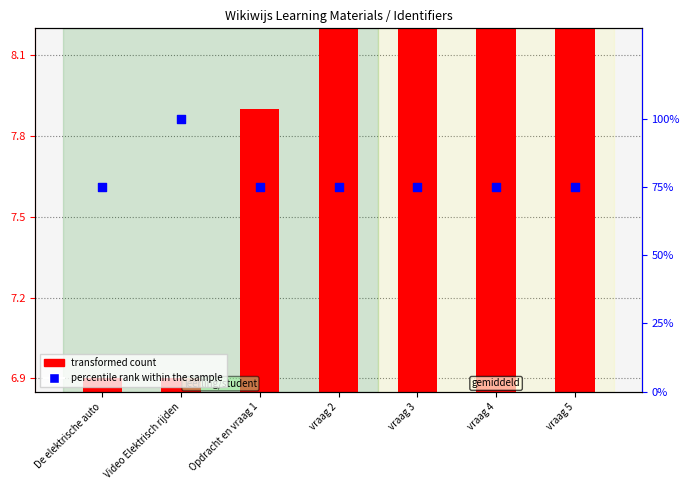

What is the total value across all series at vraag 3?

84.9